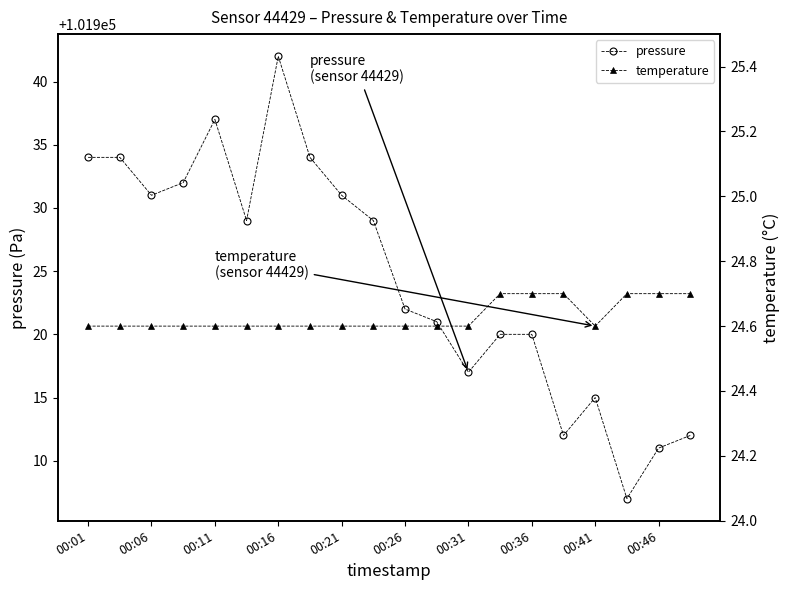

The pressure series shows 151247 at 00:26. True or false?

False